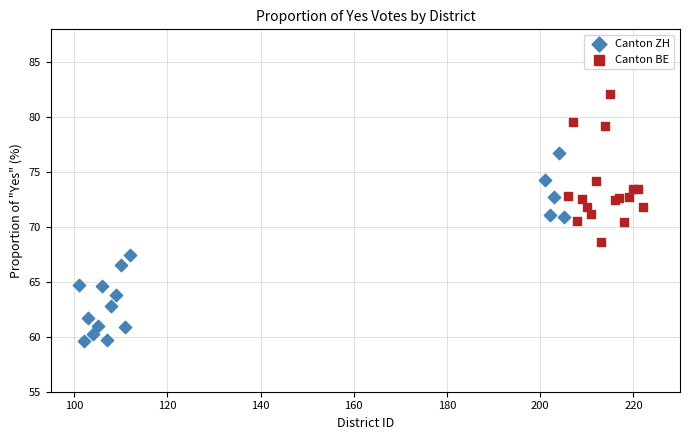

Which series contains the lowest Y value?

Canton ZH